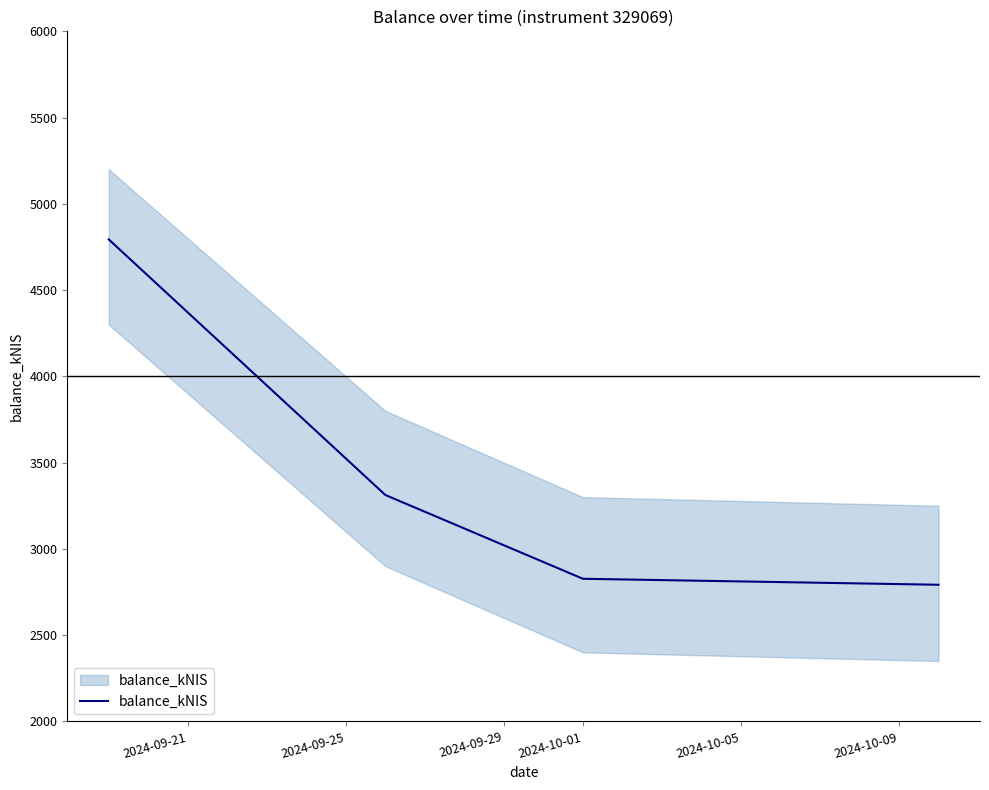

What is the smallest value displayed?

2792.1